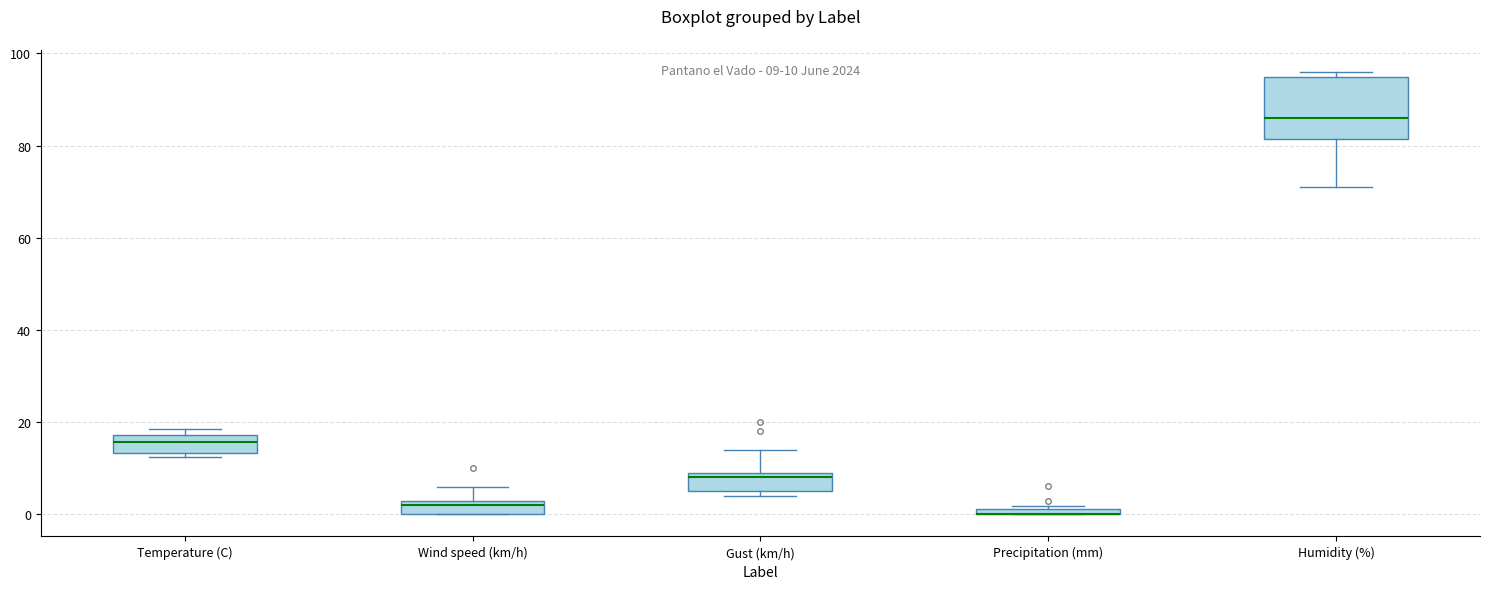

Comparing the boxes themselves (not the whiskers), which one is the tallest?

Humidity (%)